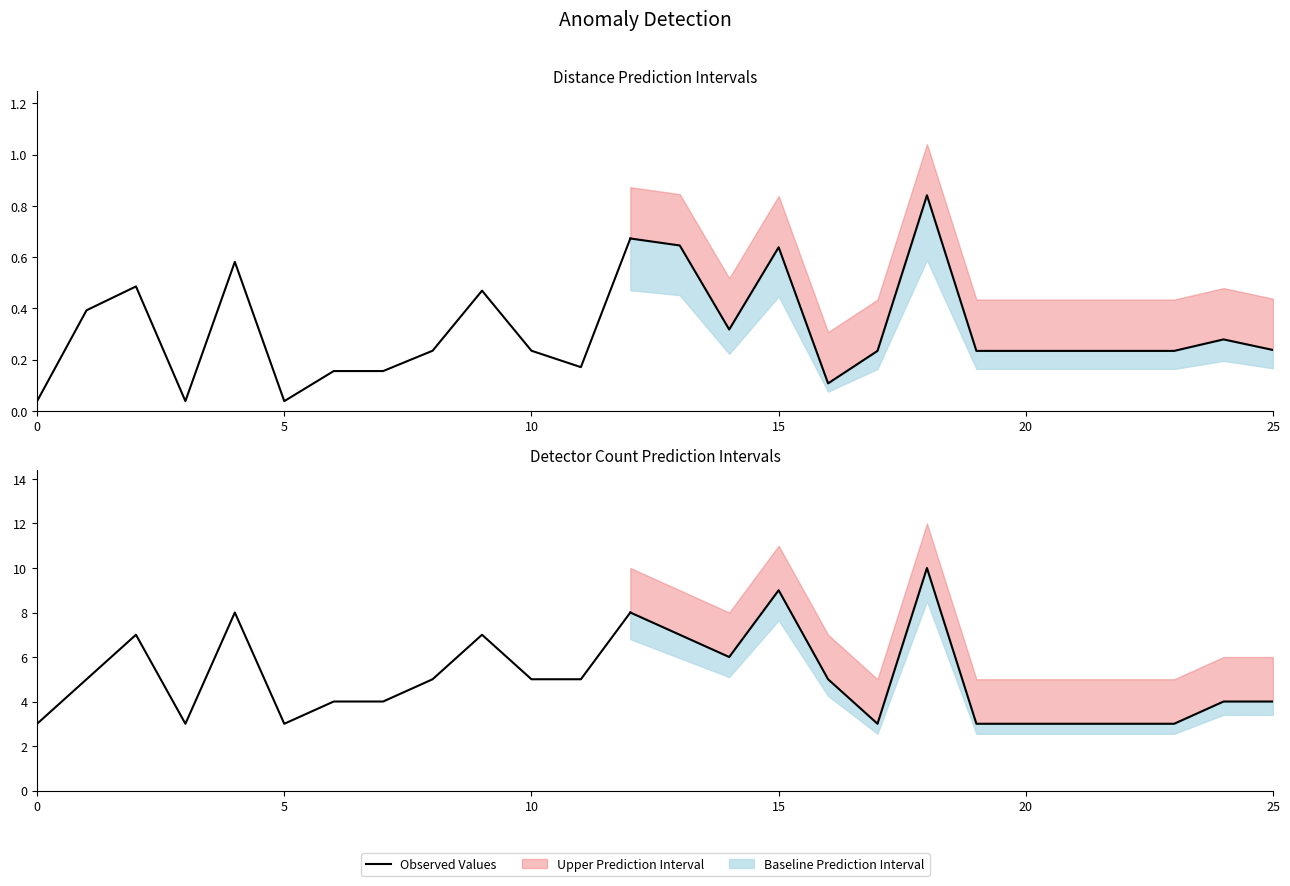

Between 11 and 12, which is larger?

12